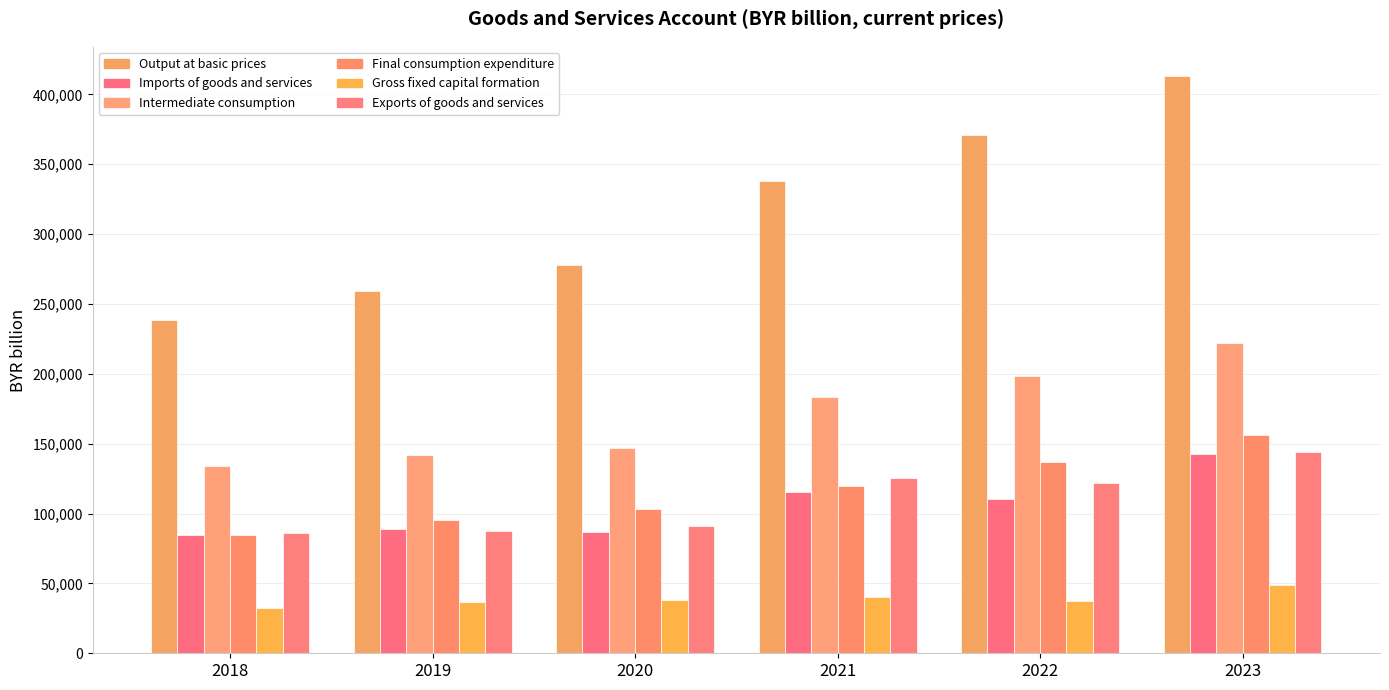

Is the value of Gross fixed capital formation at 2020 greater than the value of Output at basic prices at 2018?

No